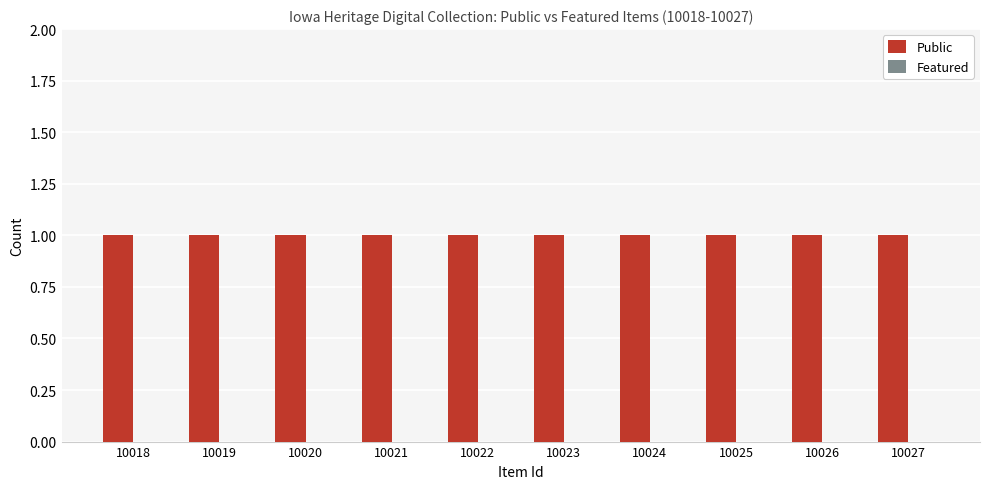

Reading left to right, extract all data points from this chart.

Public: 10018=1	10019=1	10020=1	10021=1	10022=1	10023=1	10024=1	10025=1	10026=1	10027=1
Featured: 10018=0	10019=0	10020=0	10021=0	10022=0	10023=0	10024=0	10025=0	10026=0	10027=0